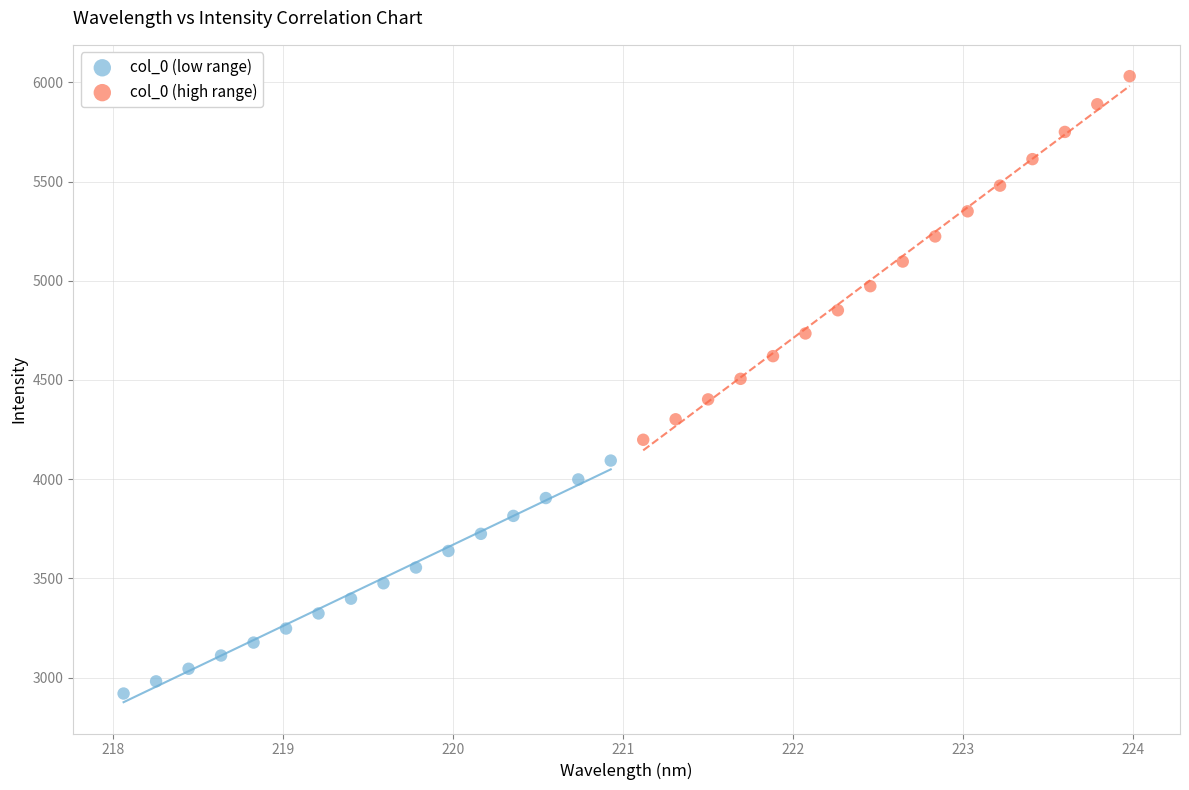

Which series contains the lowest Y value?

col_0 (low range)